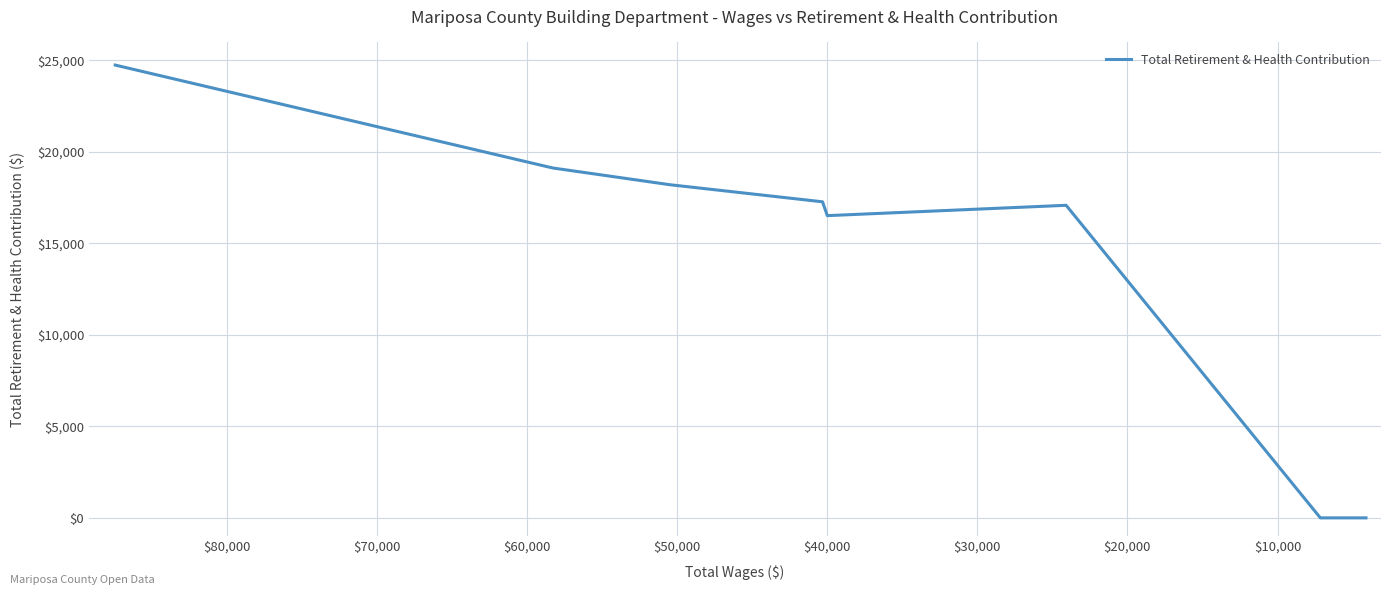

What is the greatest value displayed?

24736